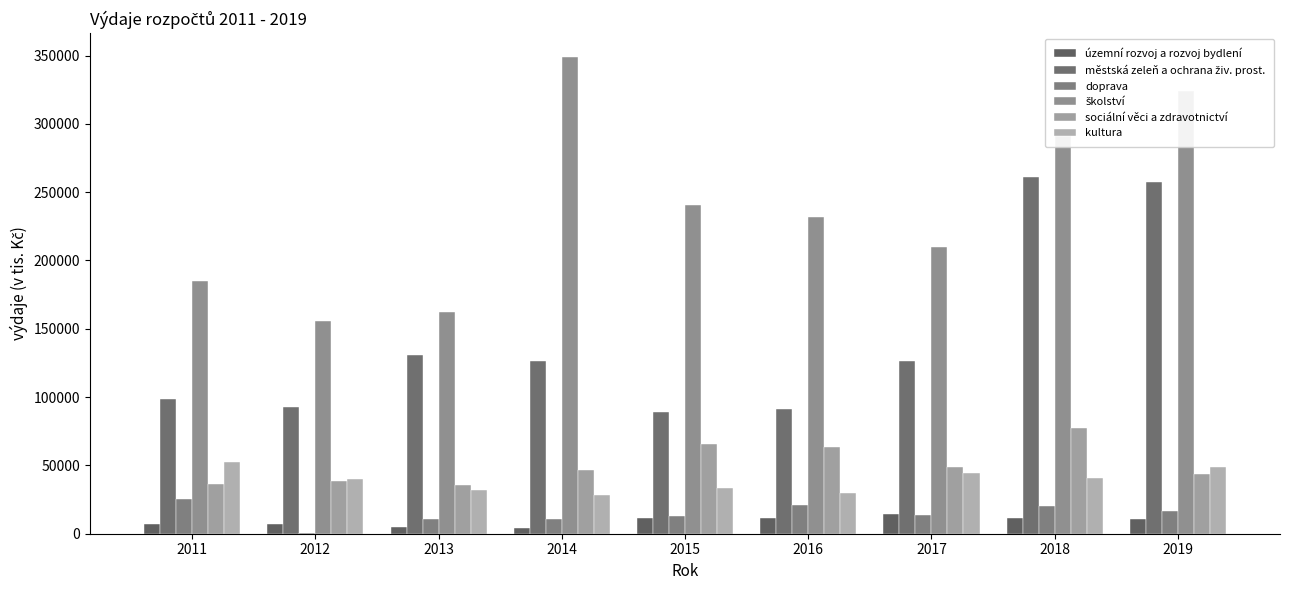

What is the sum of the kultura values at 2015 and 2016?

63381.8